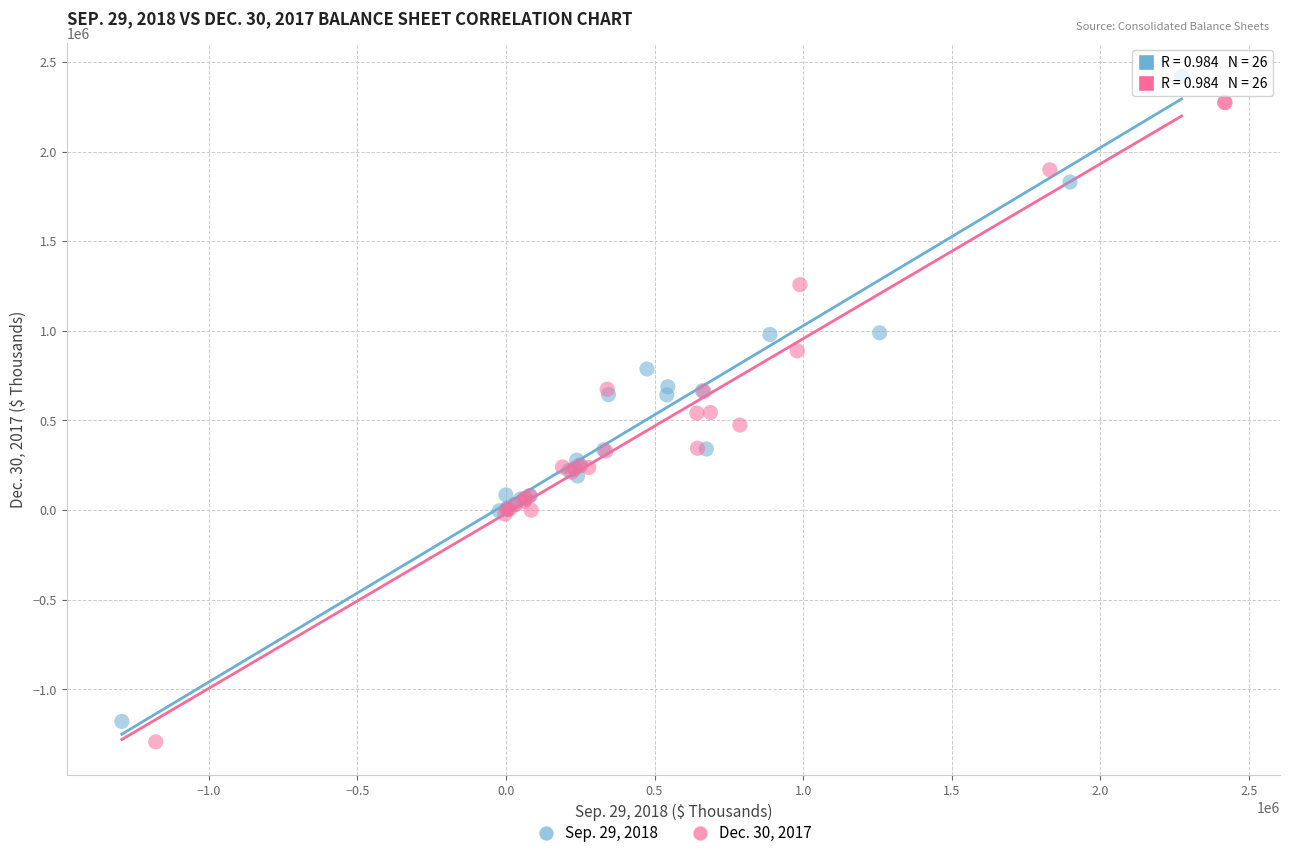

Which series has the largest Y range (max minus min)?

Sep. 29, 2018